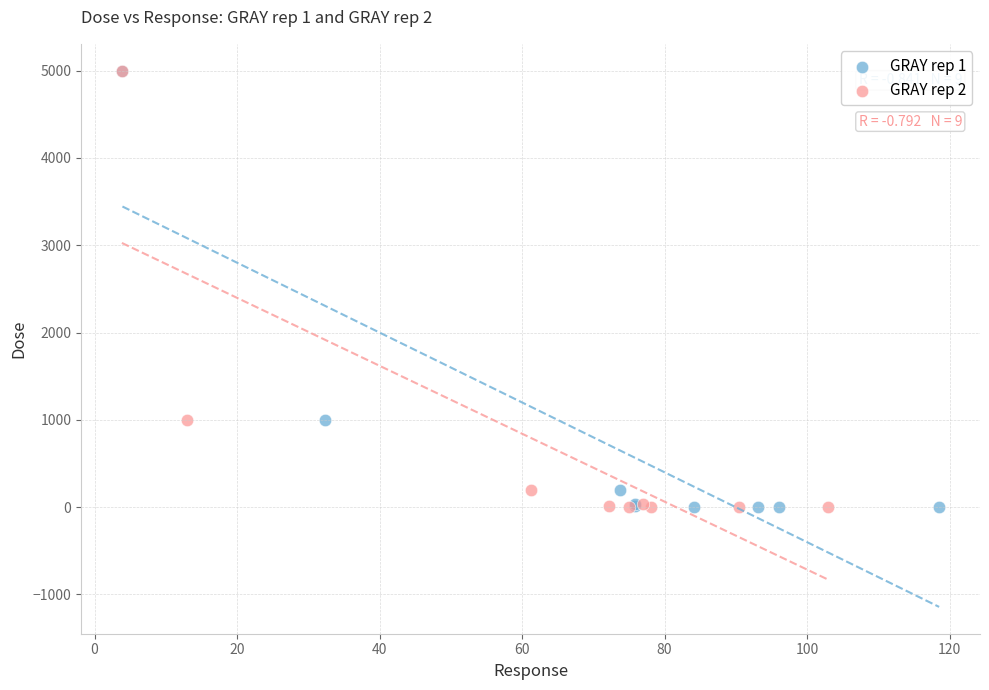

What are all the series names shown in the legend?

GRAY rep 1, GRAY rep 2